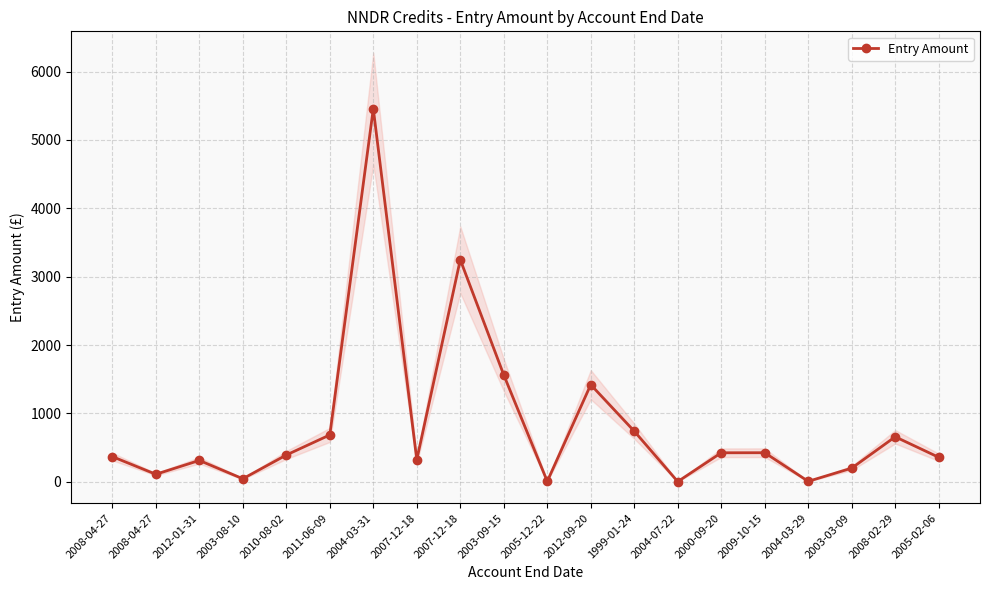

Is it true that the value at 2004-07-22 is 2.6?

True